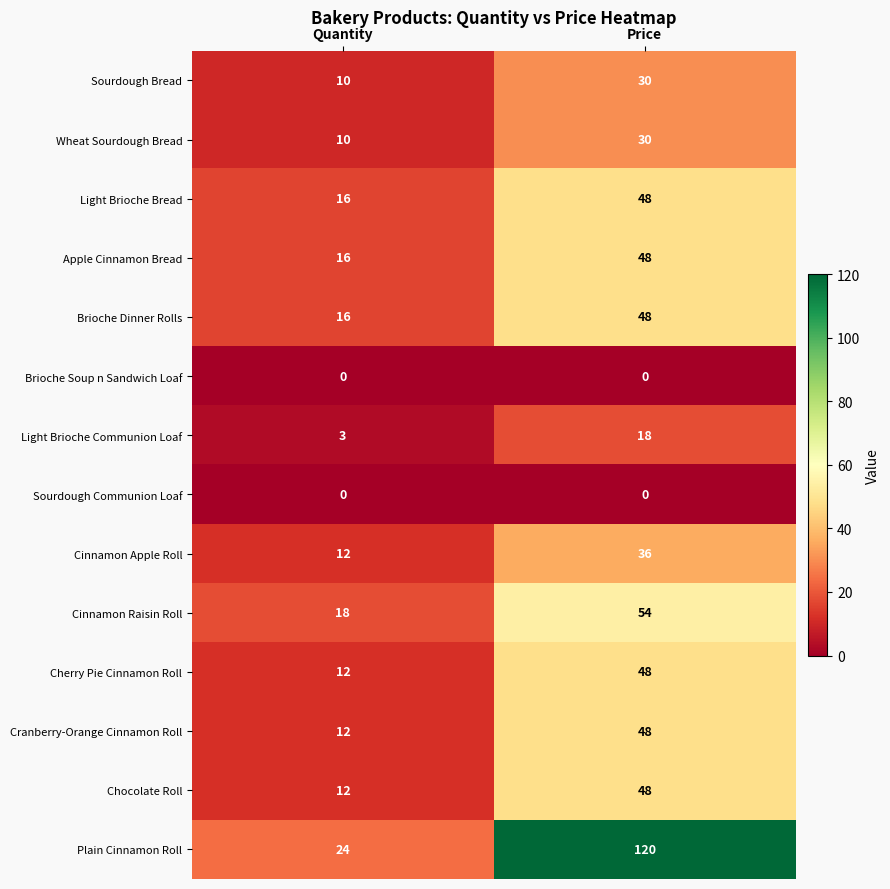

At which label is Cinnamon Raisin Roll closest to 36?

Quantity